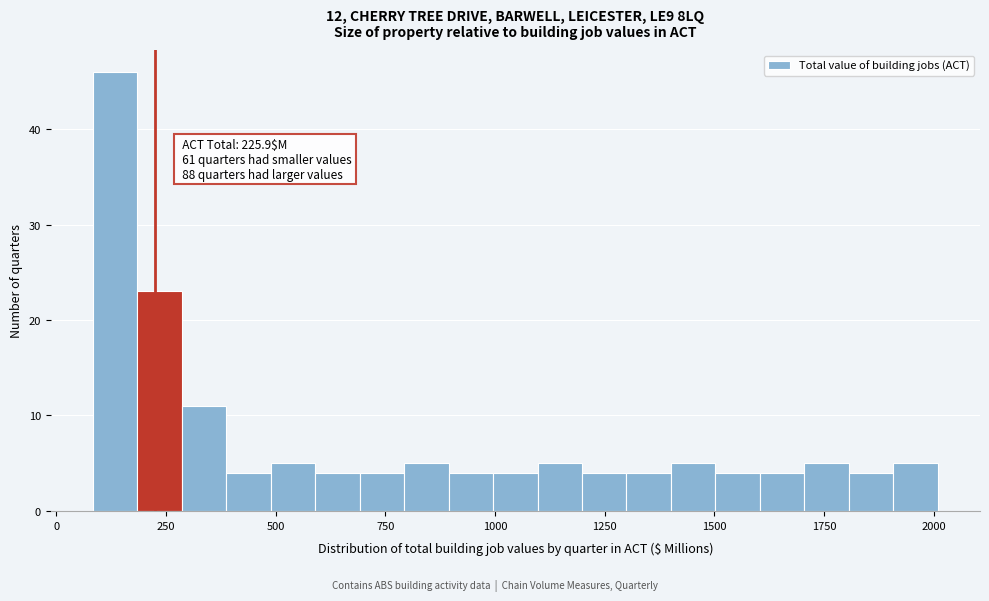

Read against the x-axis, roughly where is the centre of the tallest bar?

150